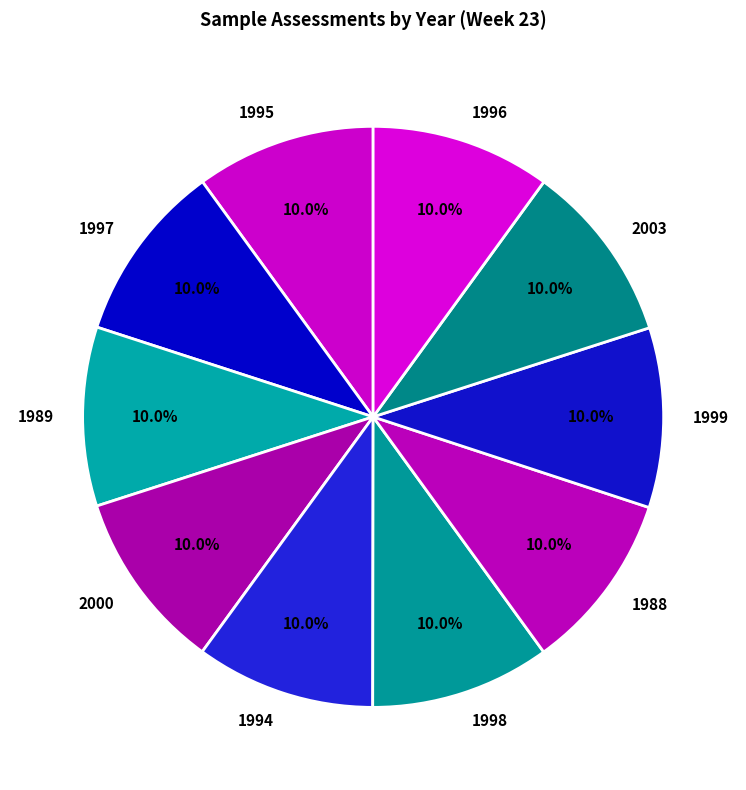

Do 2000 and 1994 together represent more than half of the pie?

No